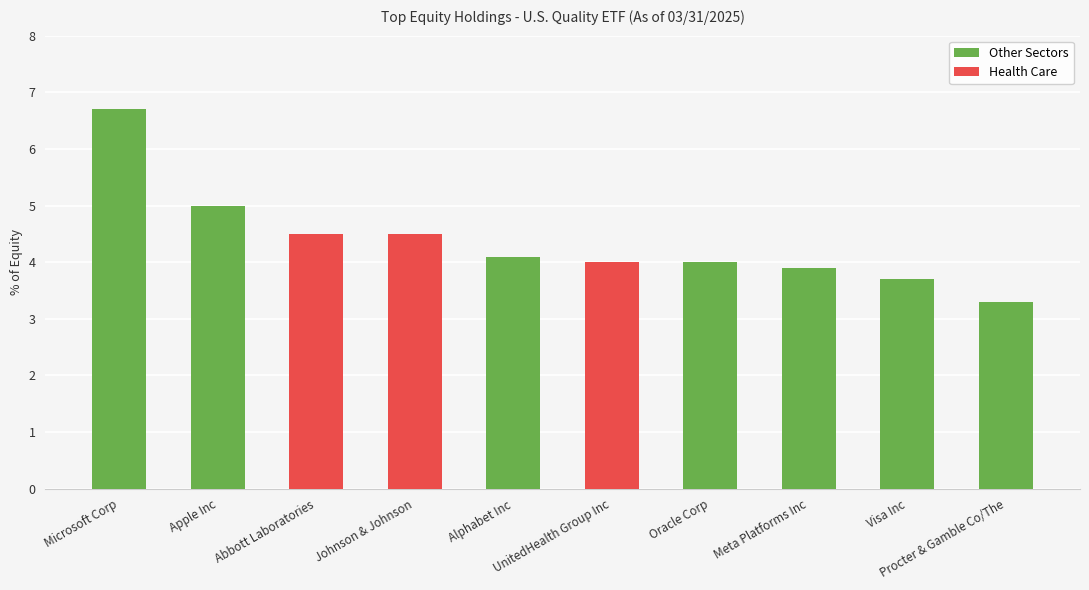

What is the smallest value displayed?

3.3